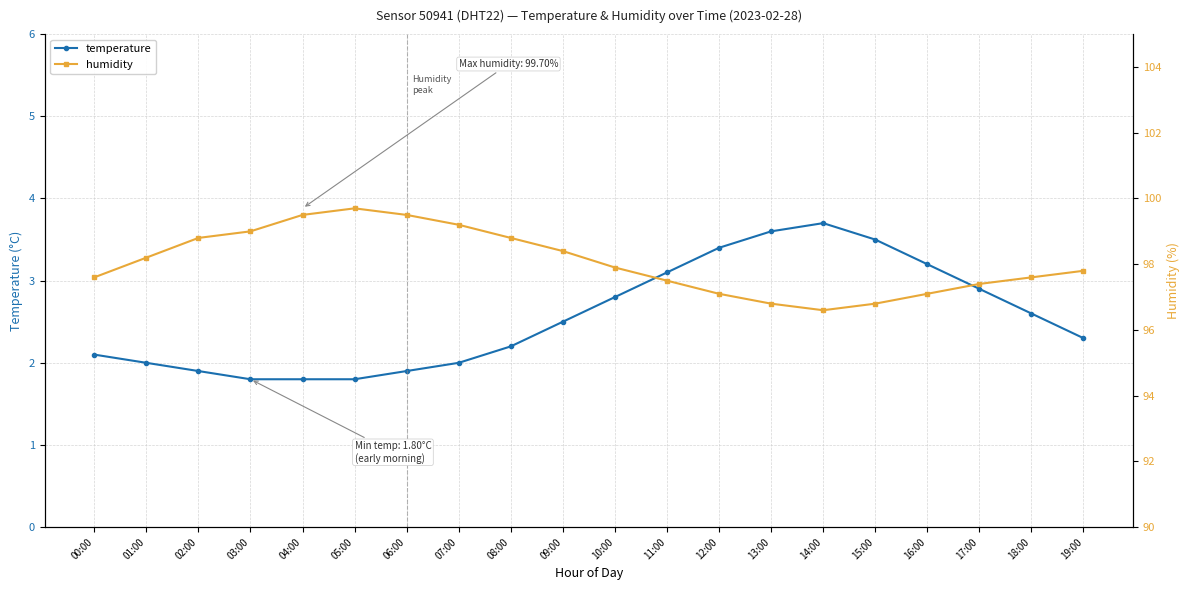

True or false: humidity and temperature intersect in this chart.

False